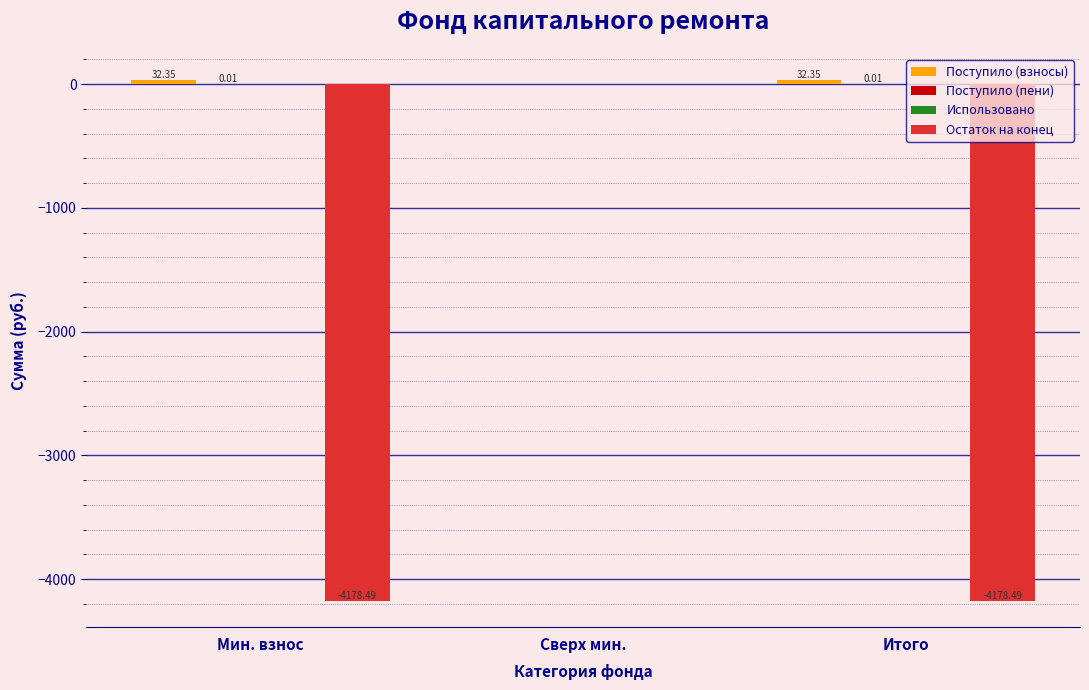

What is the sum of all Остаток на конец values?

-8357.0